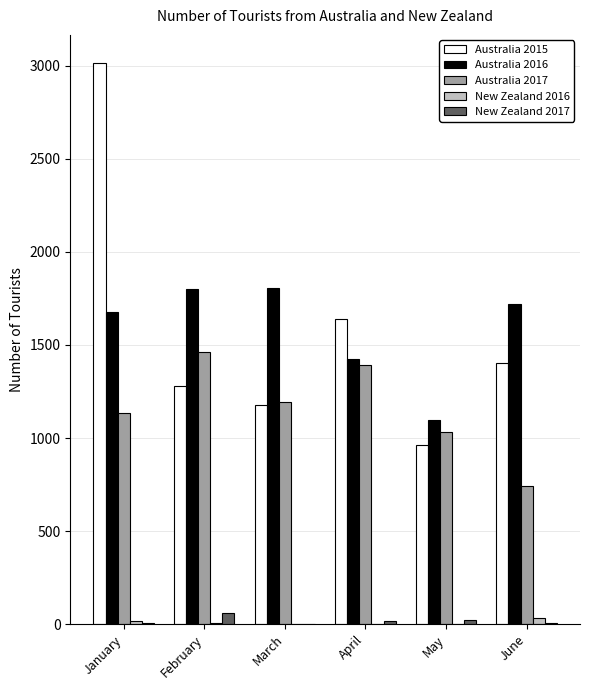

At which category is the sum across all series the highest?

January